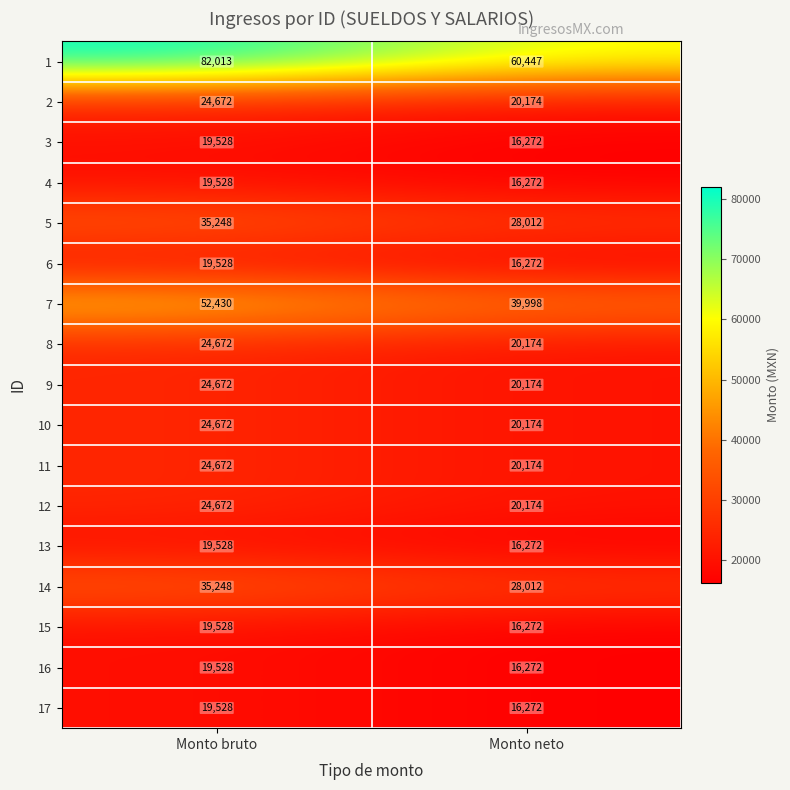

Rank the categories by 9 value from highest to lowest.

Monto bruto, Monto neto